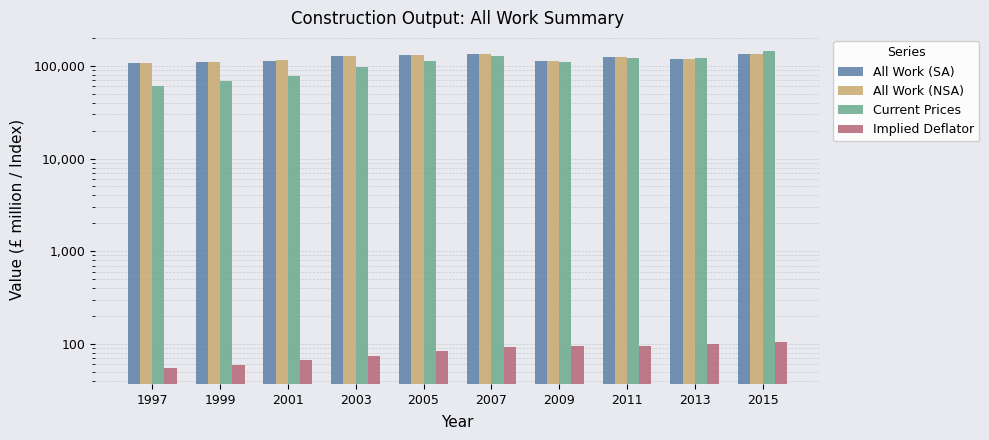

Is the value of All Work (NSA) at 2007 greater than the value of All Work (SA) at 2015?

No